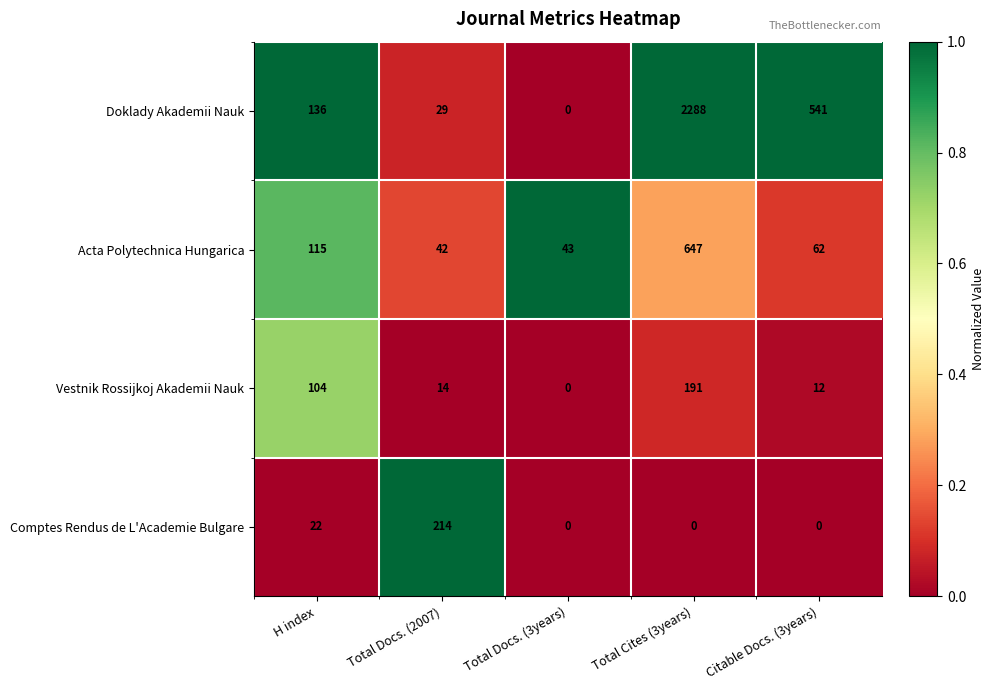

Reading left to right, list all the values displayed in this chart.

Doklady Akademii Nauk: 136	29	0	2288	541
Acta Polytechnica Hungarica: 115	42	43	647	62
Vestnik Rossijkoj Akademii Nauk: 104	14	0	191	12
Comptes Rendus de L'Academie Bulgare: 22	214	0	0	0